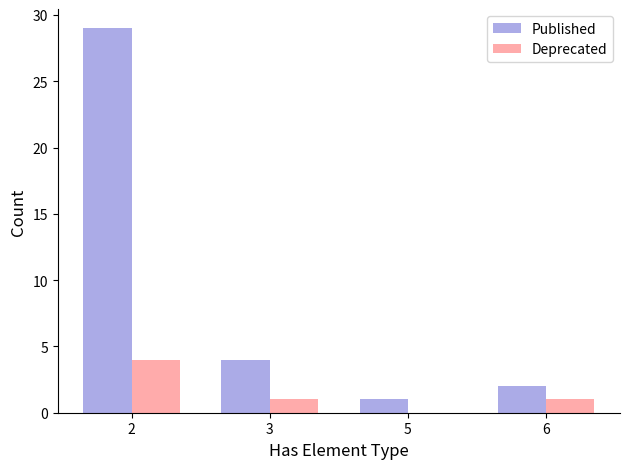

How many positive values does the Deprecated series have?

3